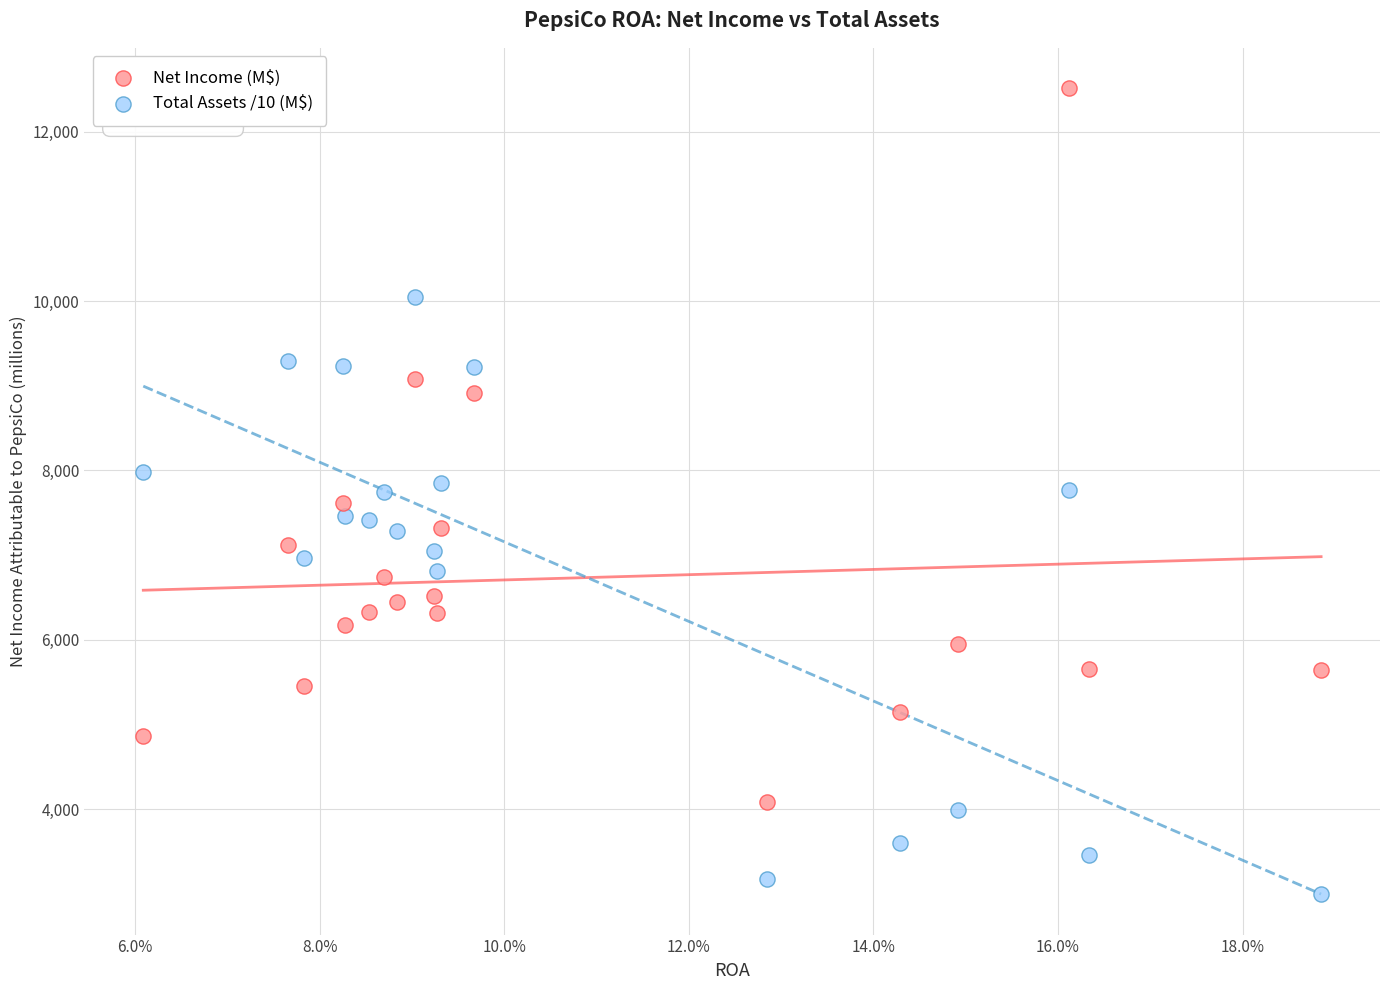

In the Net Income (M$) series, what Y value is closest to 8296?

8910.0